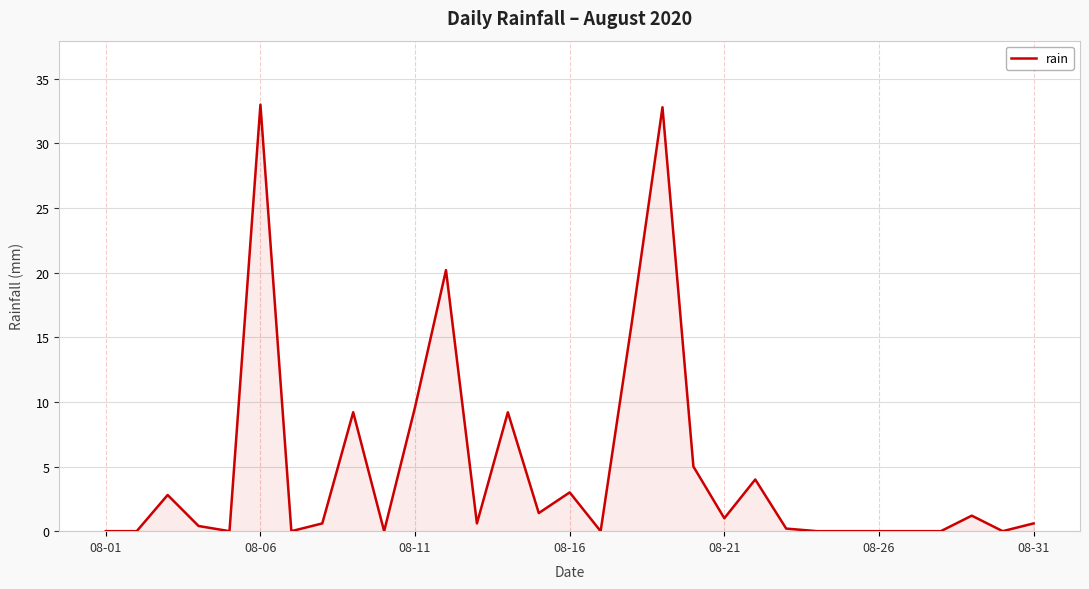

What is the difference between the maximum and minimum values?

33.0